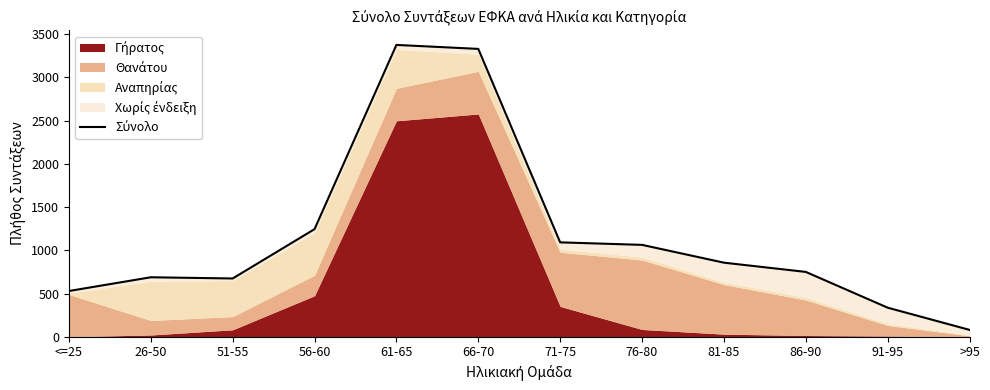

At which category does the data reach its first local peak?

26-50